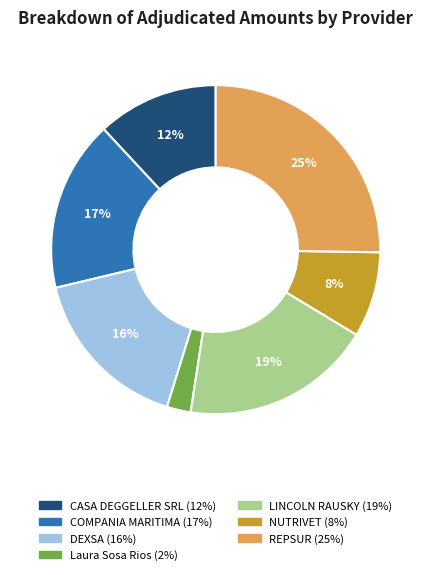

The Laura Sosa Rios slice represents 17% of the pie. True or false?

False